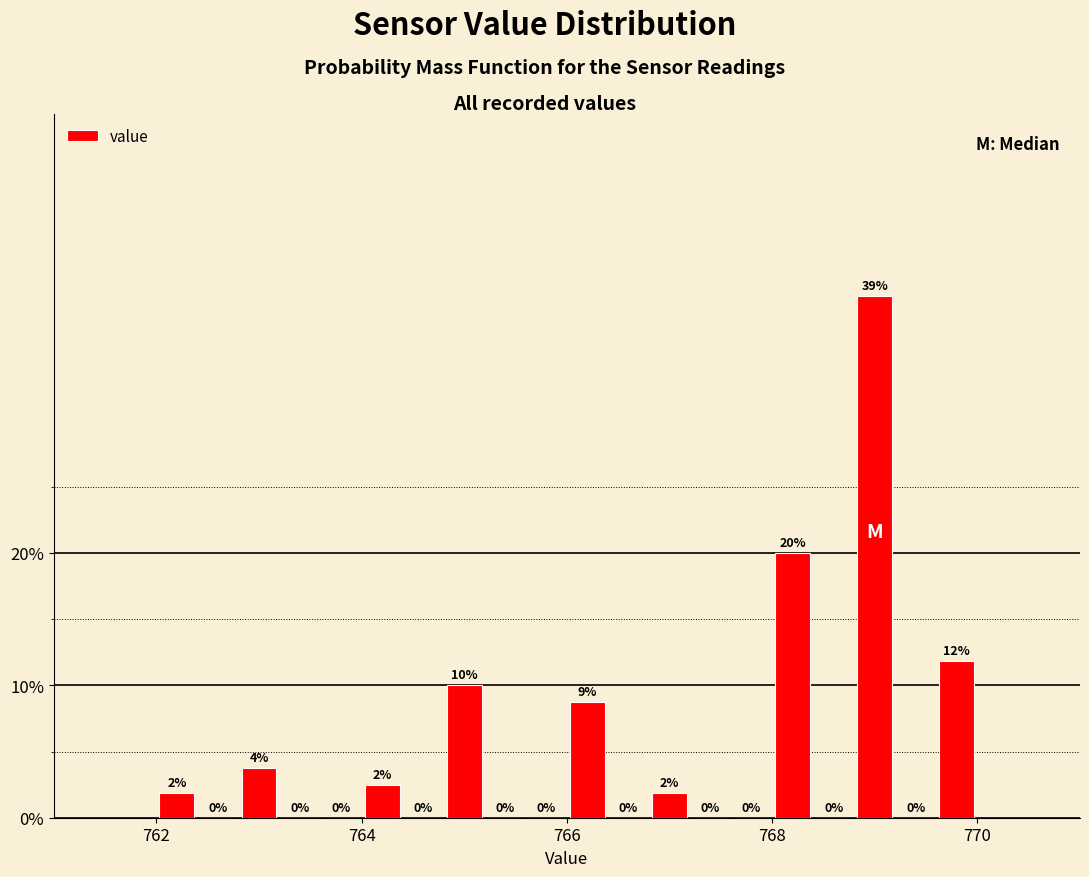

Read against the x-axis, roughly where is the centre of the tallest bar?

769.0